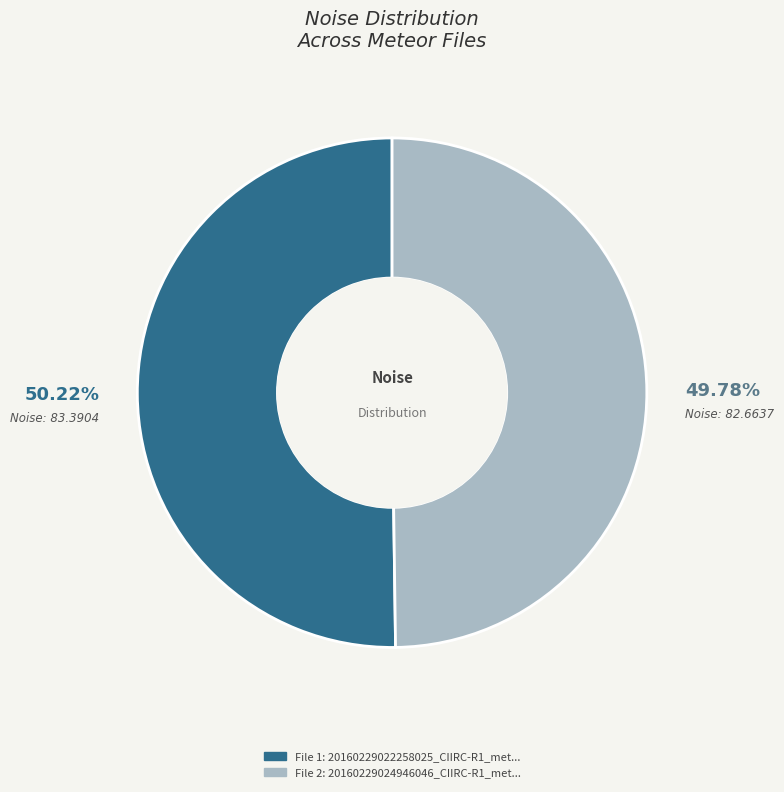

Is there any slice that represents more than half of the pie?

Yes